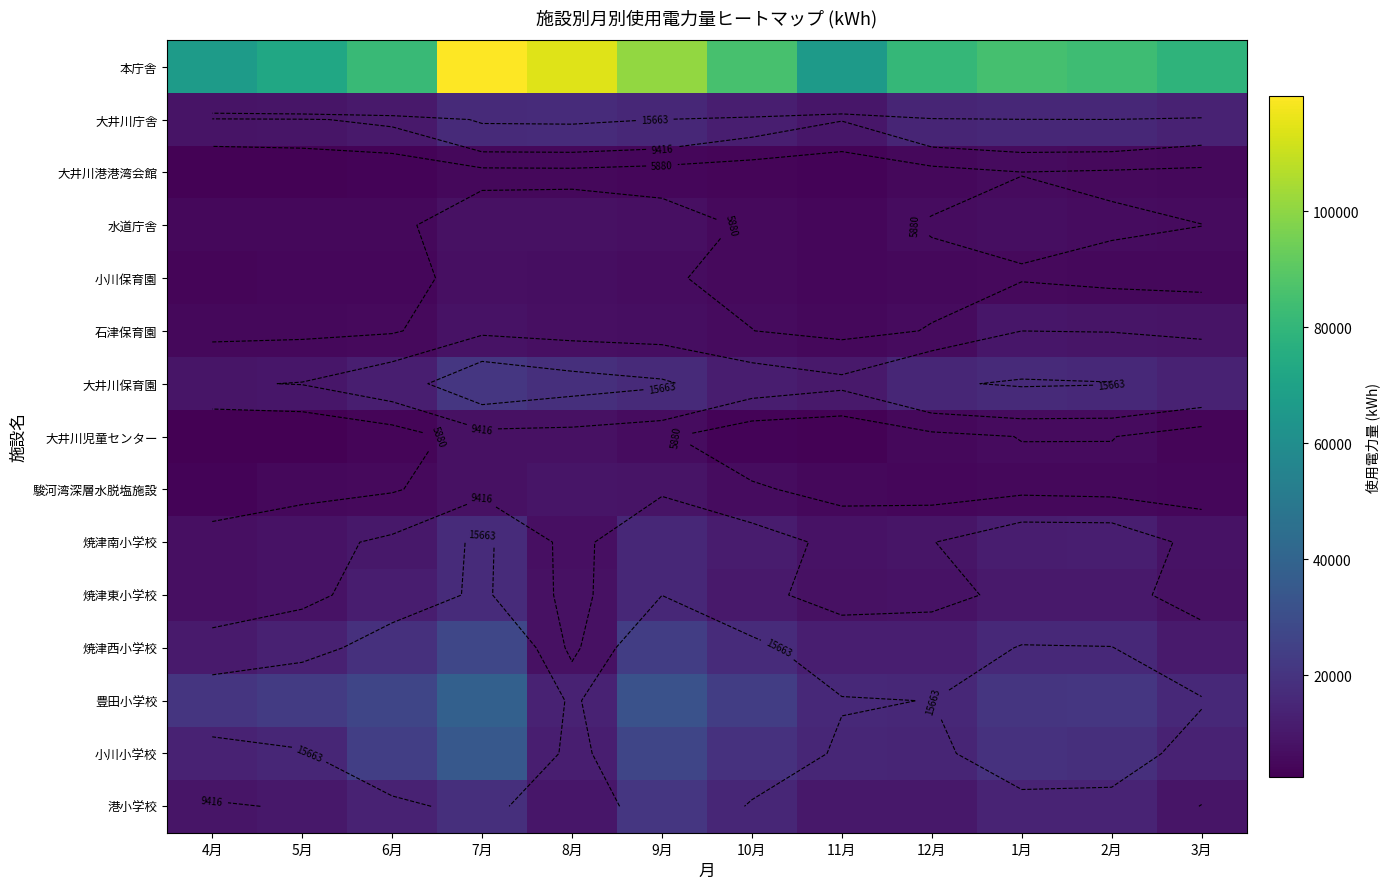

The 本庁舎 series shows 119595 at 5月. True or false?

False